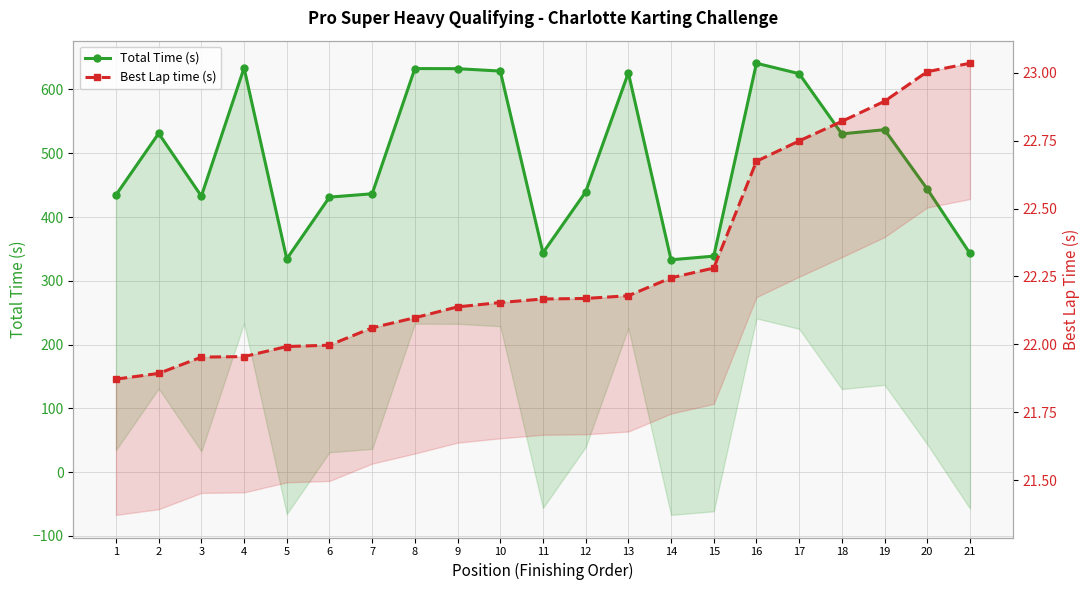

True or false: Best Lap time (s) and Total Time (s) intersect in this chart.

False